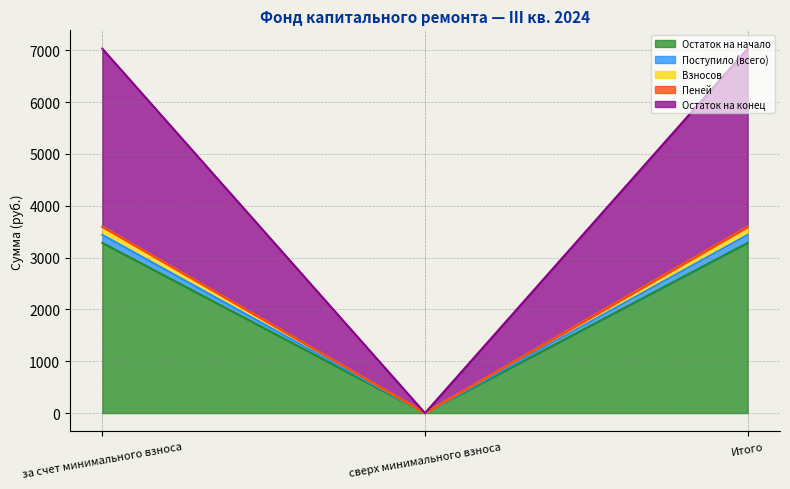

At which label does Остаток на начало reach its minimum?

сверх минимального взноса